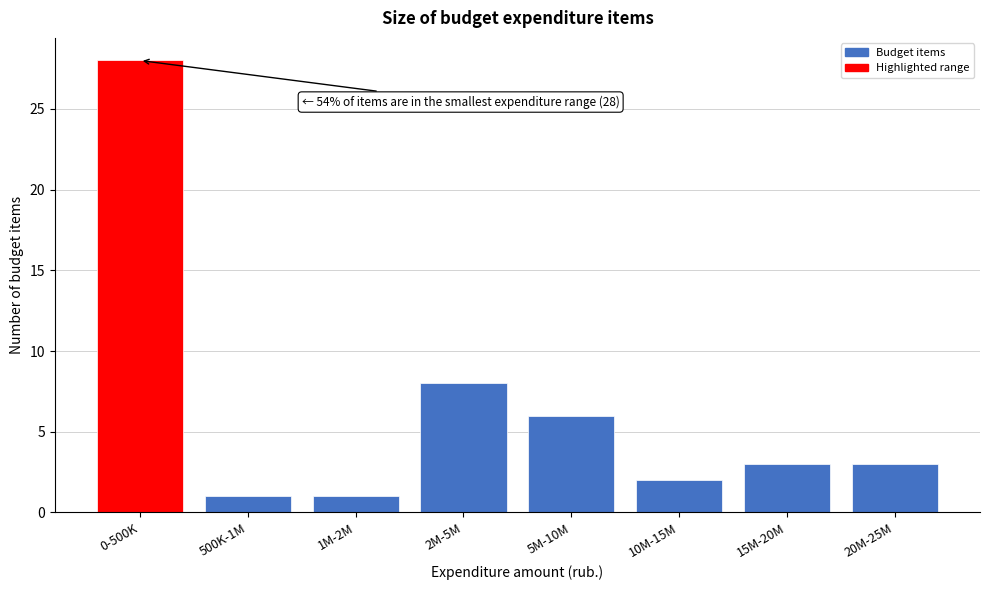

Reading right to left, list all the values displayed in this chart.

3	3	2	6	8	1	1	28